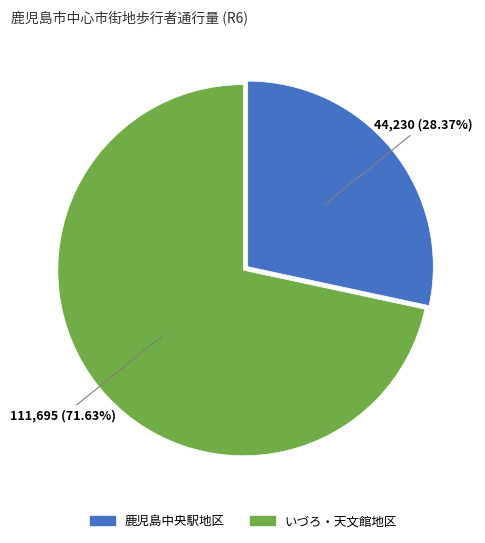

Is there any slice that represents more than half of the pie?

Yes